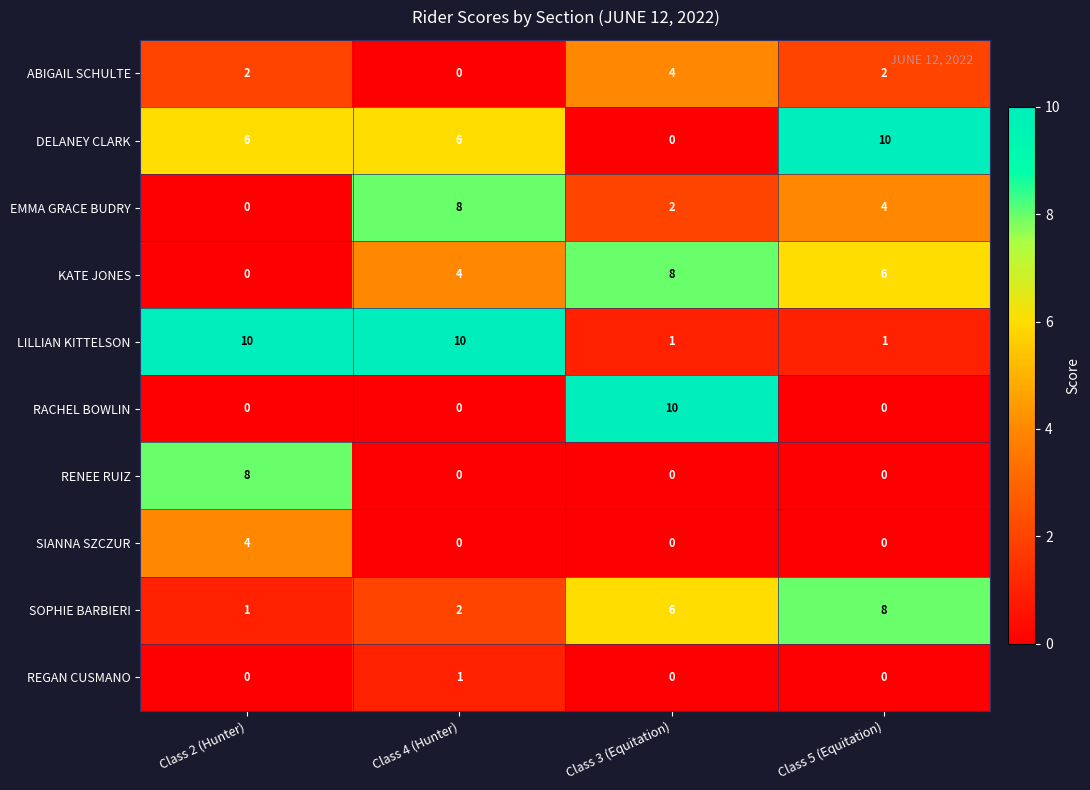

At how many categories does at least one series exceed 2?

4